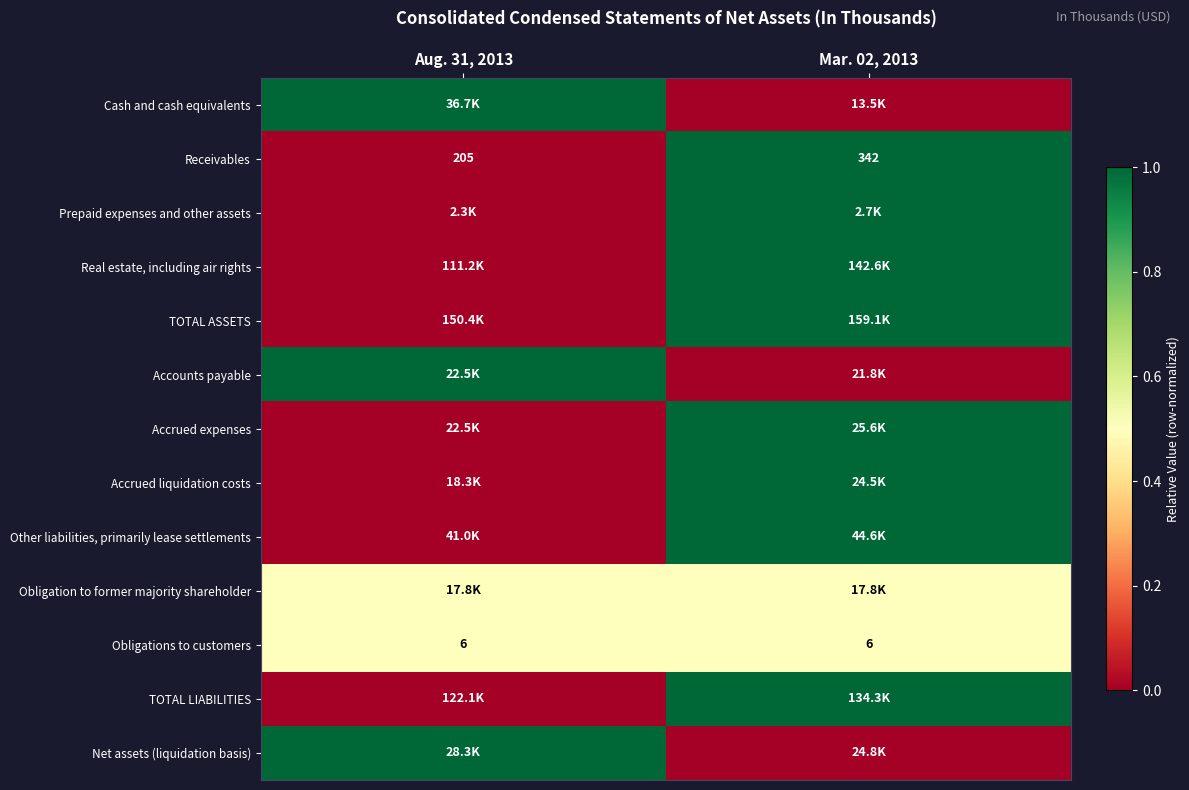

At which label is Real estate, including air rights closest to 0?

Aug. 31, 2013